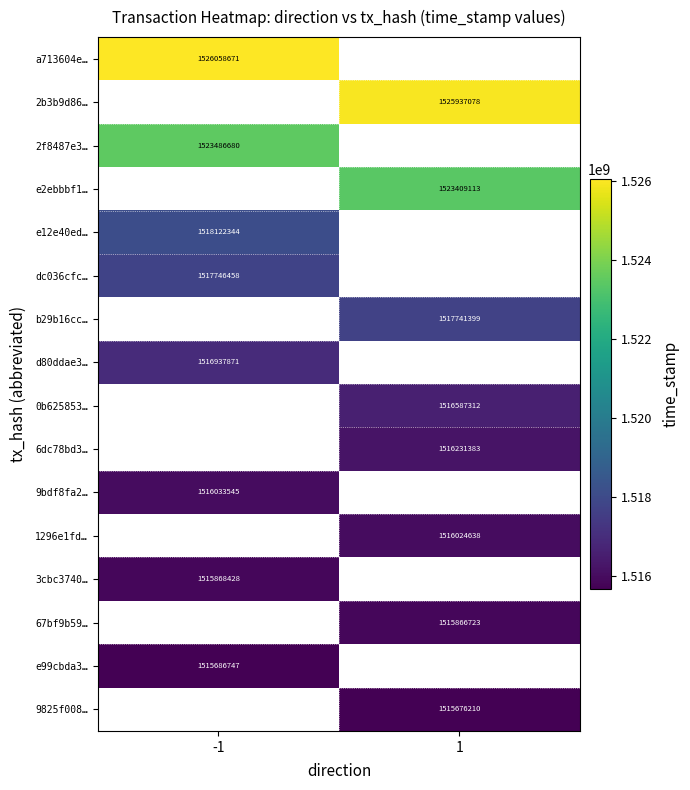

True or false: 3cbc3740… has a value of 1515868428 at -1.

True